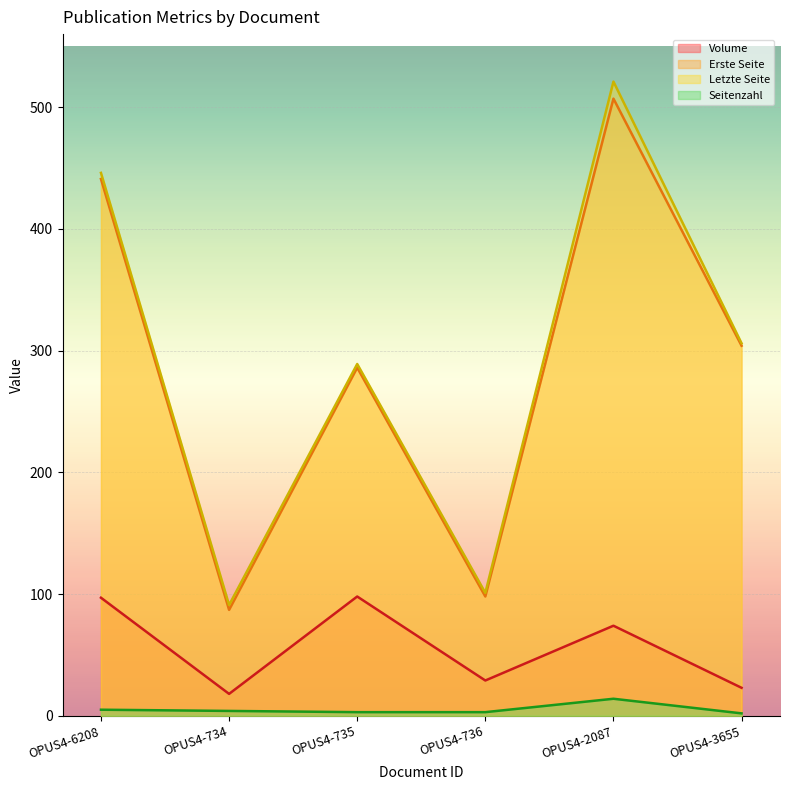

True or false: Seitenzahl has a value of 14 at OPUS4-2087.

True